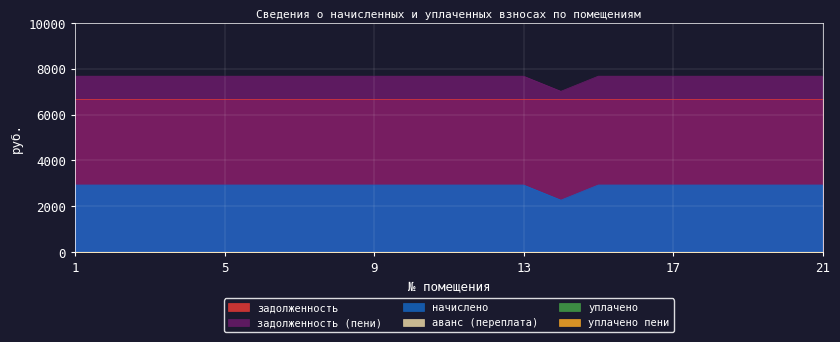

At which label is начислено closest to 2594?

14